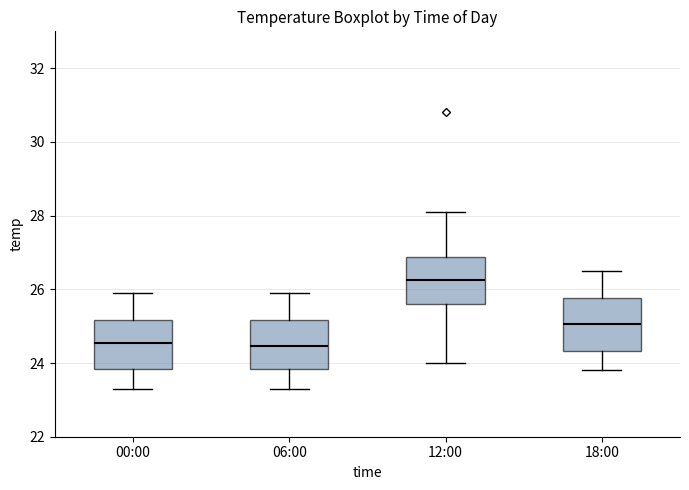

Reading left to right, read every box against the y-axis: the position of its median line, the range the box covers, and the ends of its whiskers. The values are not printed on the chart, so give them approximately, as read against the axis.

00:00: median 24.6, box 23.8 to 25.2, whiskers 23.4 to 26.0
06:00: median 24.4, box 23.8 to 25.2, whiskers 23.4 to 26.0
12:00: median 26.2, box 25.6 to 26.8, whiskers 24.0 to 28.2
18:00: median 25.0, box 24.4 to 25.8, whiskers 23.8 to 26.6